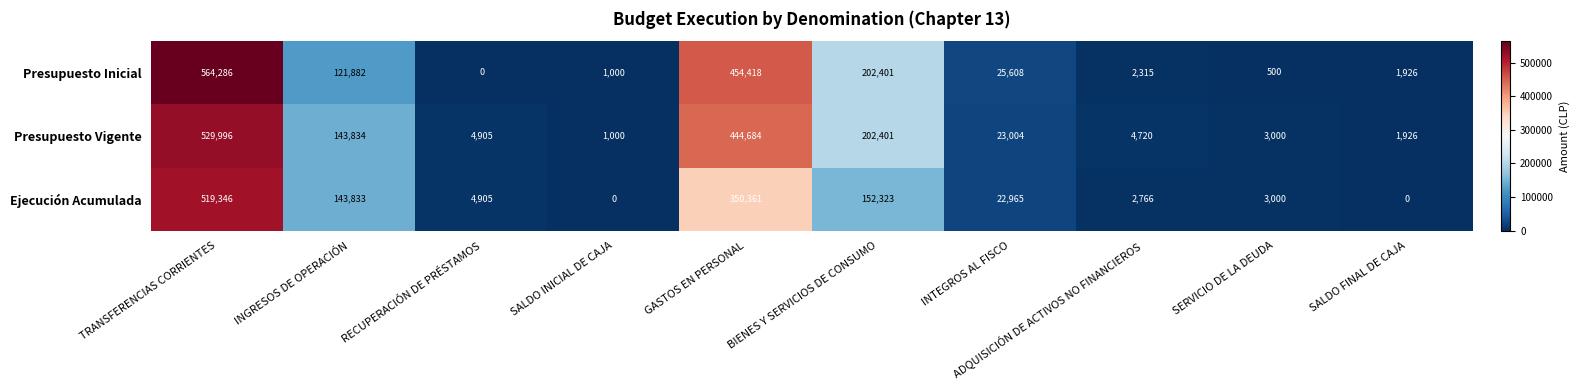

How many distinct data groups are displayed?

3